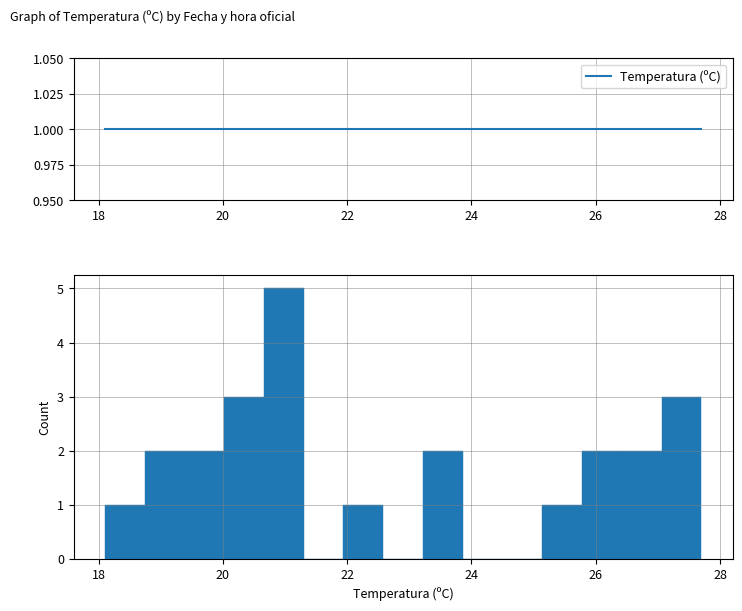

Around what value on the x-axis is the tallest bar? Give the approximate position of its centre, as read against the axis.

21.0